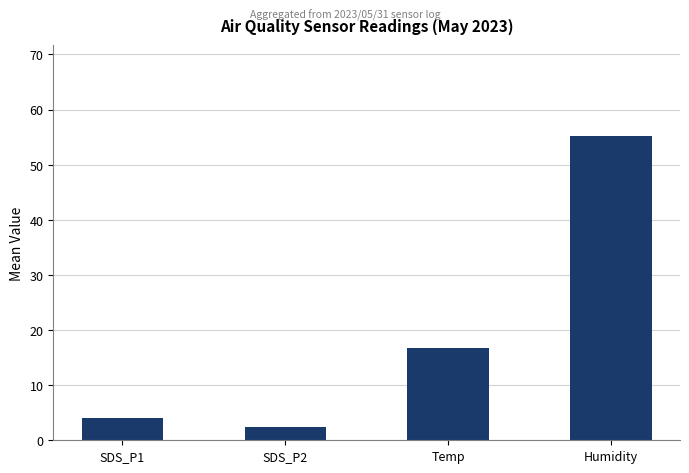

What is the difference between the maximum and minimum values?

52.8